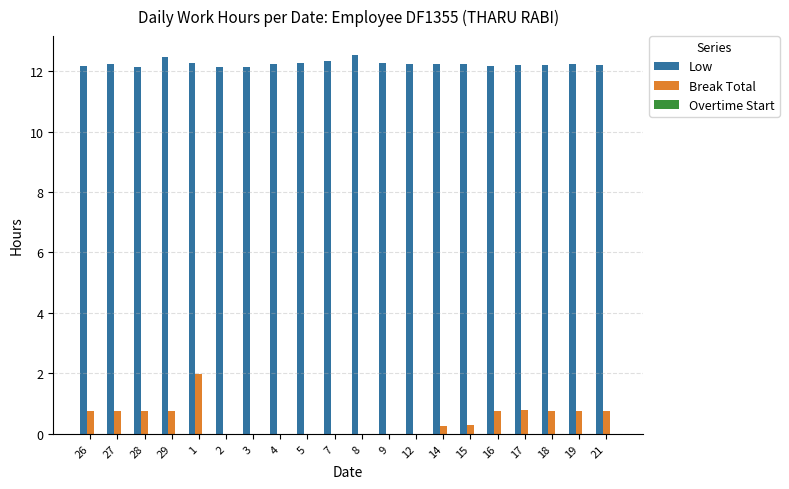

Which series has the largest total across all categories?

Low